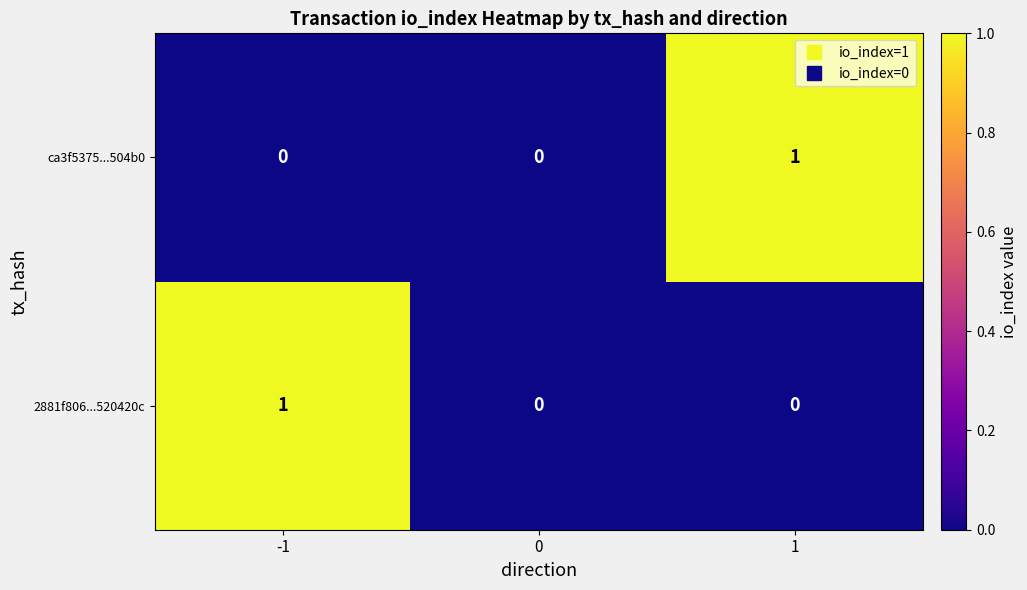

Reading left to right, transcribe all the data shown in this chart.

ca3f5375...504b0: 0	0	1
2881f806...520420c: 1	0	0